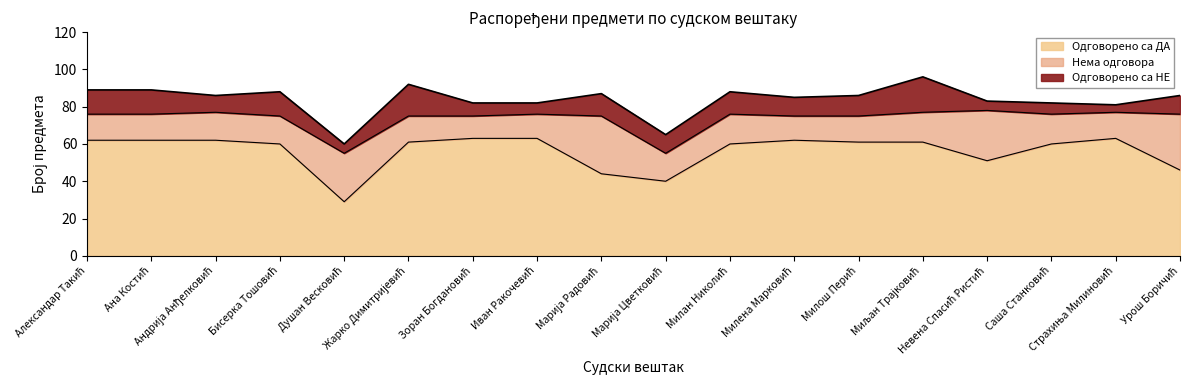

At how many categories does at least one series exceed 57?

13